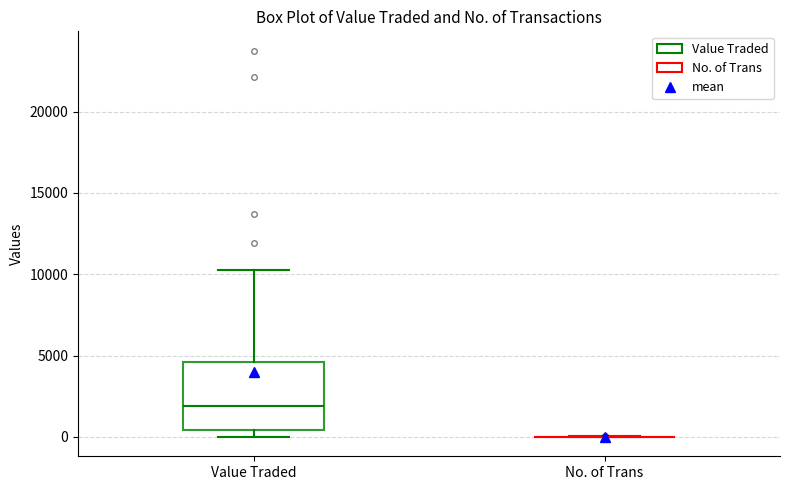

Reading left to right, read every box against the y-axis: the position of its median line, the range the box covers, and the ends of its whiskers. The values are not printed on the chart, so give them approximately, as read against the axis.

Value Traded: median 2000, box 500 to 4500, whiskers 0 to 10500
No. of Trans: box collapsed to a line at 0, whiskers 0 to 0